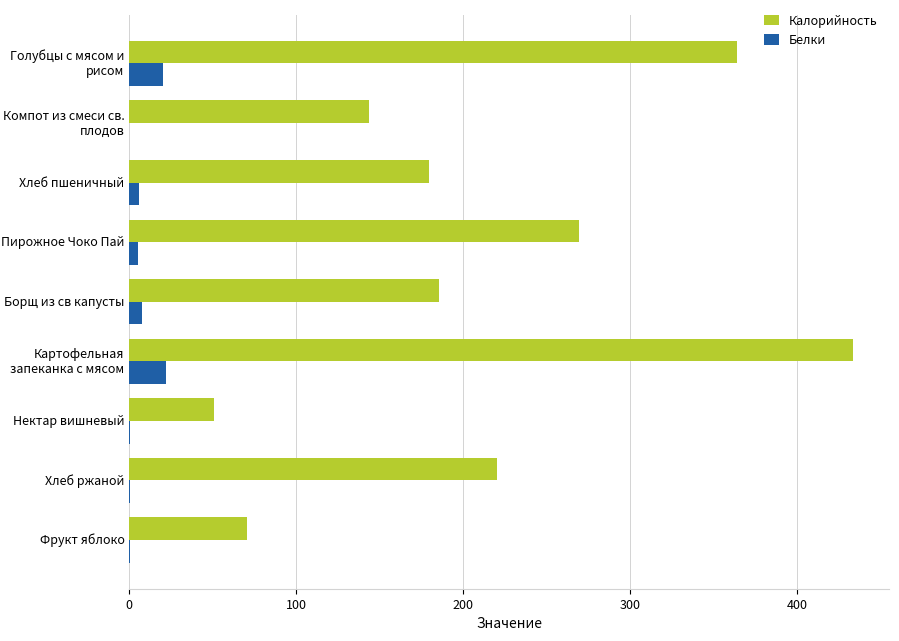

Is the value of Калорийность at Хлеб пшеничный greater than the value of Белки at Фрукт яблоко?

Yes